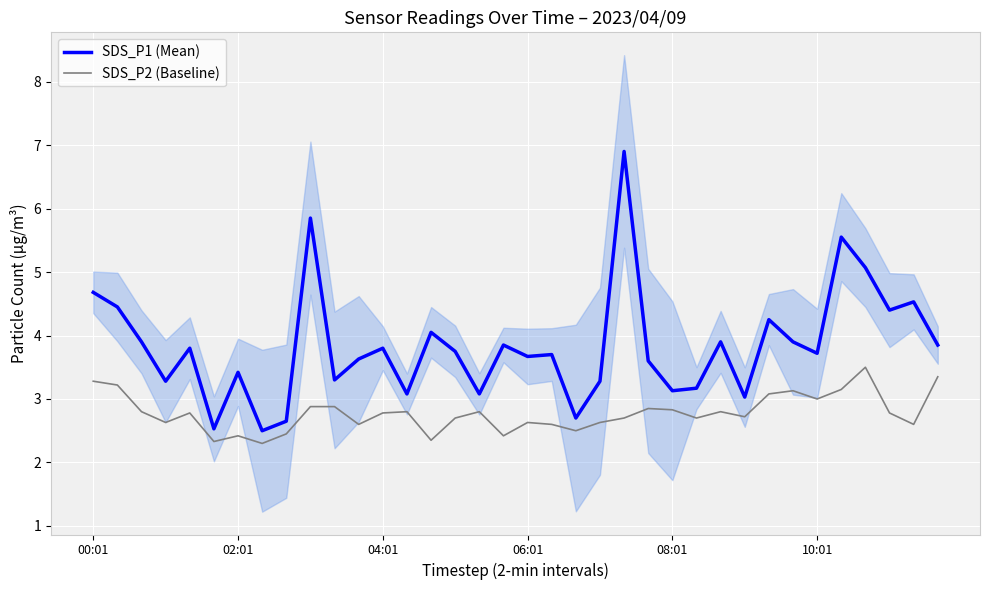

Is this an area chart (filled region under the line)?

No